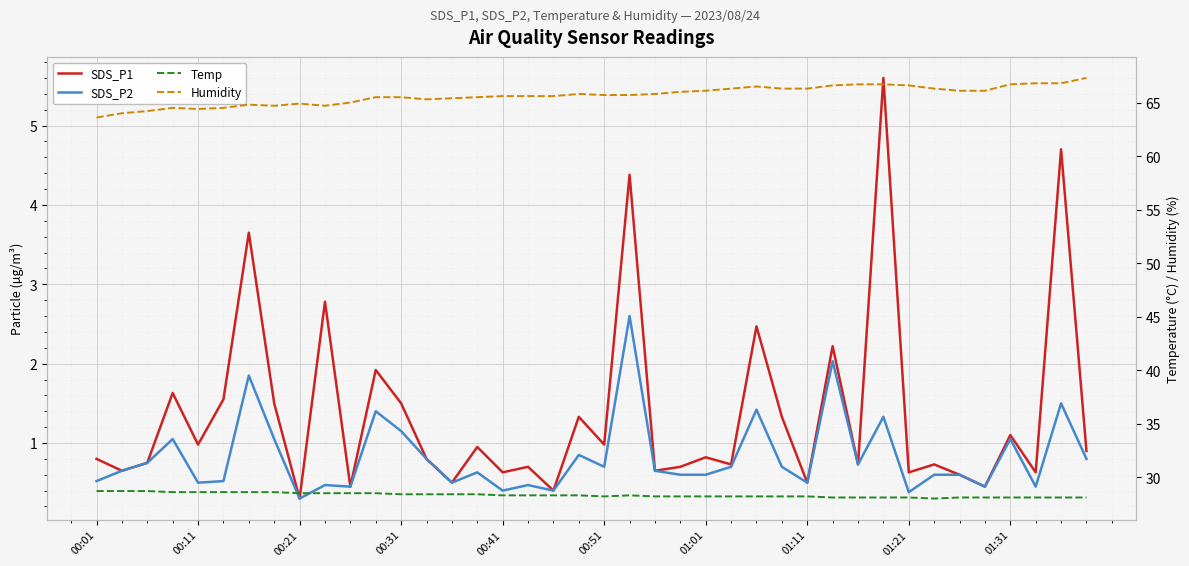

True or false: SDS_P2 has more than 1 points higher than both neighbors.

True